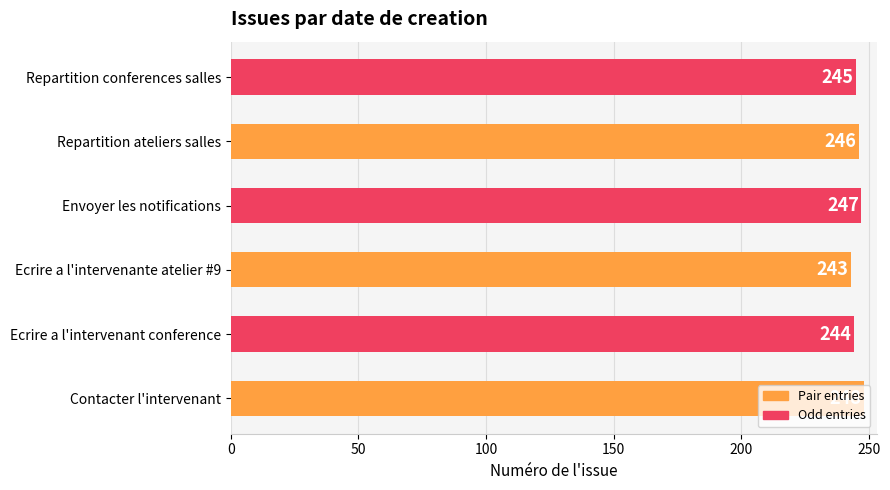

Rank the categories by value from highest to lowest.

Contacter l'intervenant, Envoyer les notifications, Repartition ateliers salles, Repartition conferences salles, Ecrire a l'intervenant conference, Ecrire a l'intervenante atelier #9